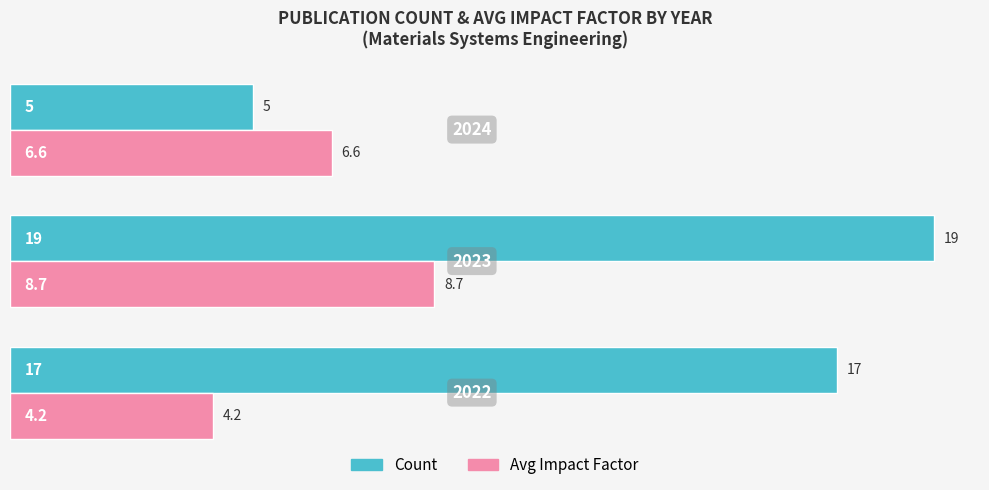

Count the Count values in the range 5 to 19.

3